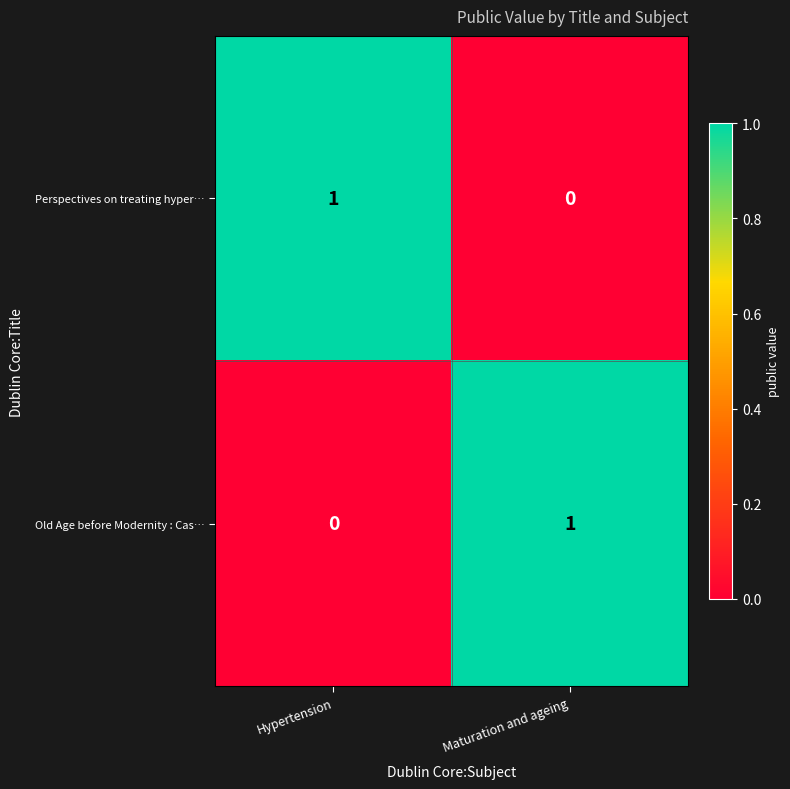

At which label is Old Age before Modernity : Cas… closest to 0?

Hypertension